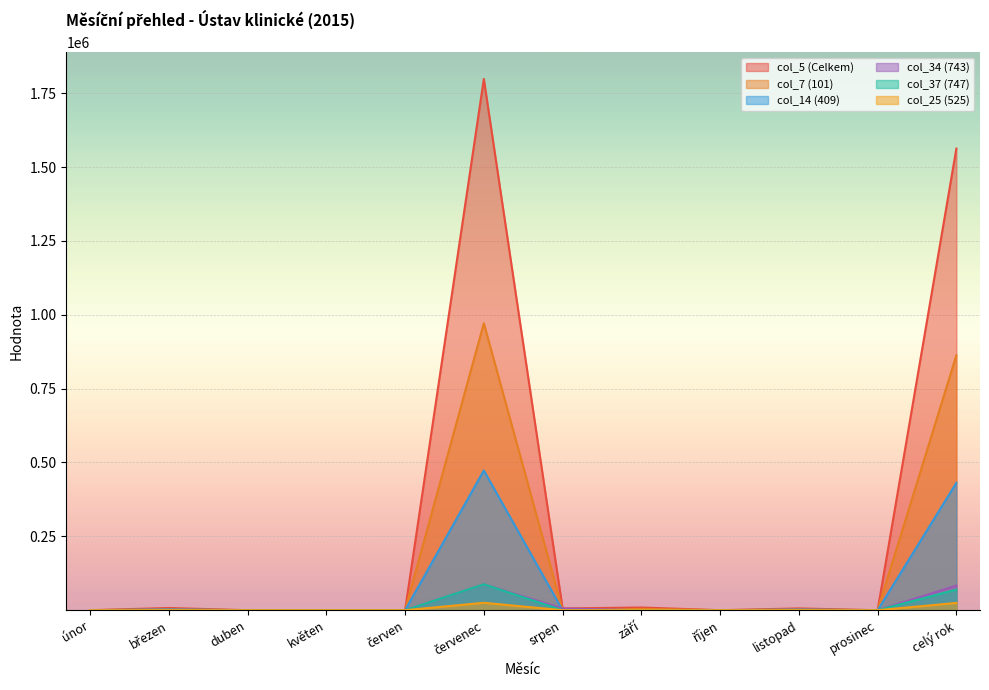

How many data points in col_7 (101) are above 16?

6